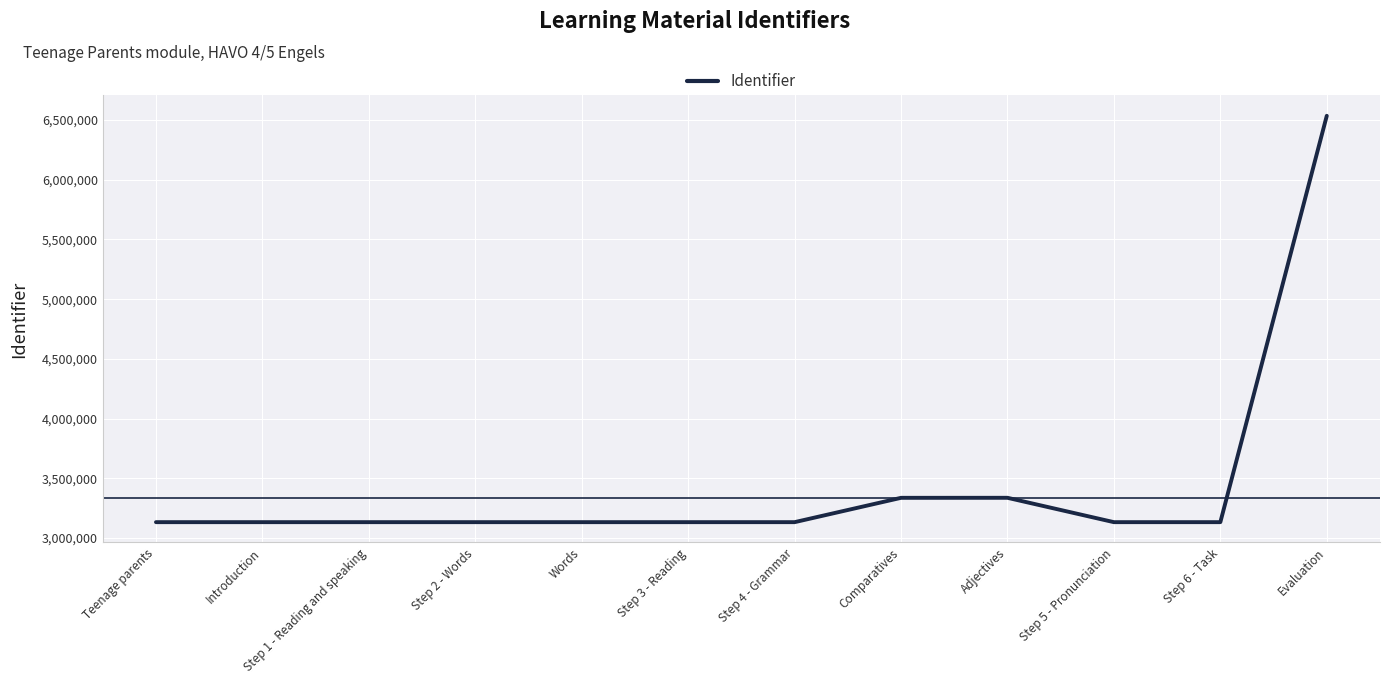

What is the ratio of the value at Introduction to the value at Step 5 - Pronunciation?

1.0